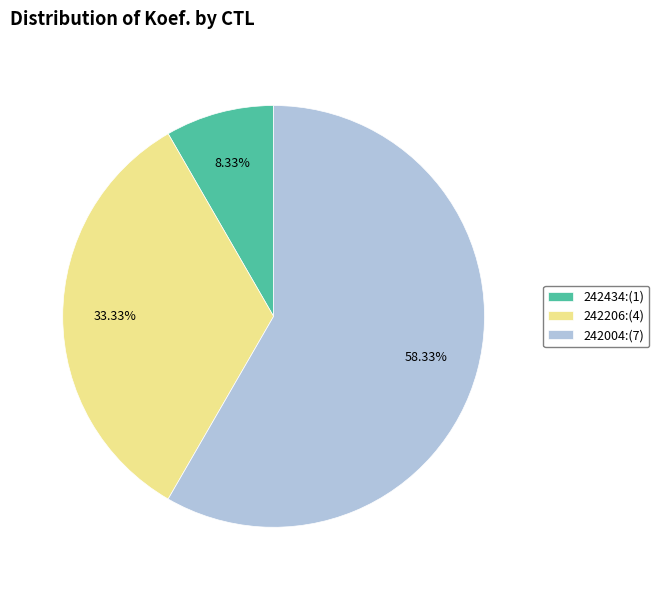

Between 242434:(1) and 242004:(7), which is larger?

242004:(7)